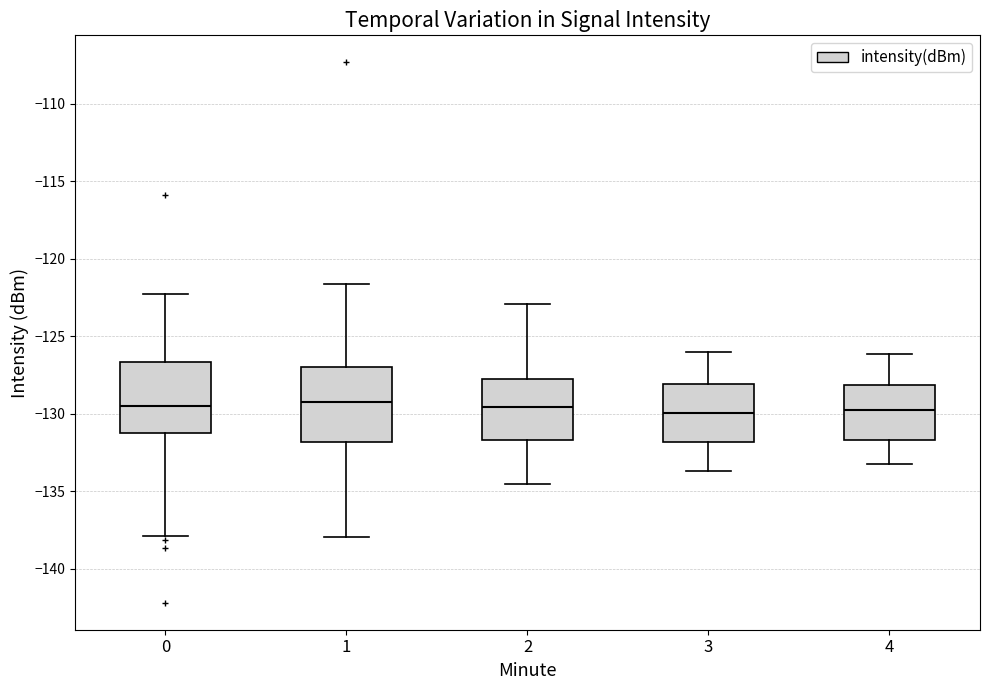

Reading left to right, read every box against the y-axis: the position of its median line, the range the box covers, and the ends of its whiskers. The values are not printed on the chart, so give them approximately, as read against the axis.

0: median -129.5, box -131.0 to -126.5, whiskers -138.0 to -122.5
1: median -129.5, box -132.0 to -127.0, whiskers -138.0 to -121.5
2: median -129.5, box -131.5 to -127.5, whiskers -134.5 to -123.0
3: median -130.0, box -132.0 to -128.0, whiskers -133.5 to -126.0
4: median -129.5, box -131.5 to -128.0, whiskers -133.0 to -126.0